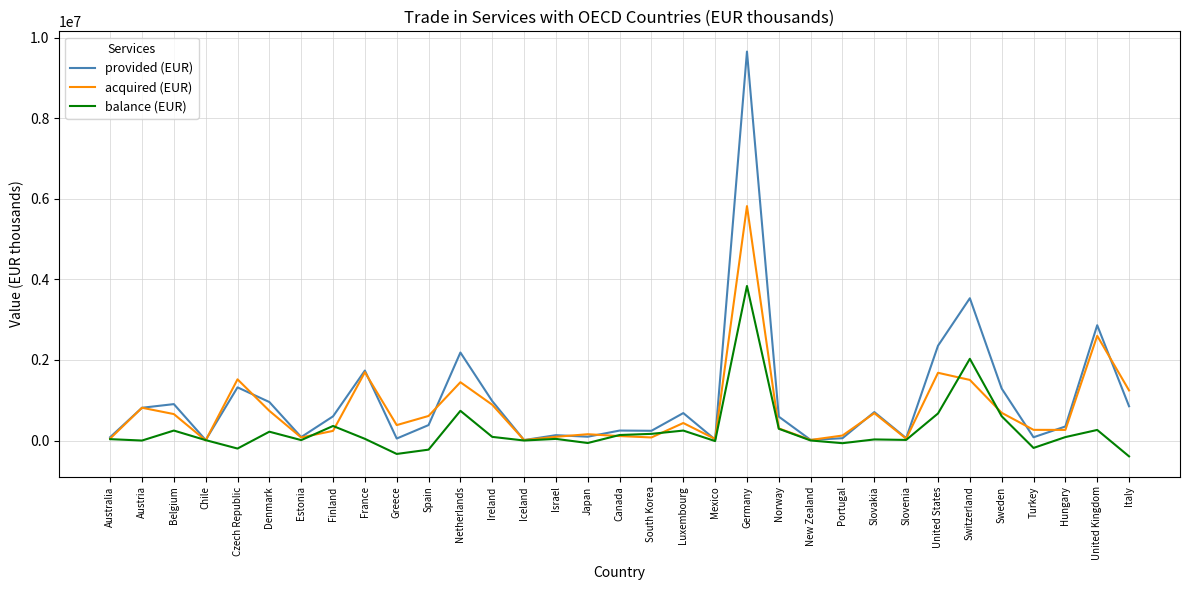

Between Norway and United States, which series saw the biggest shift?

provided (EUR)